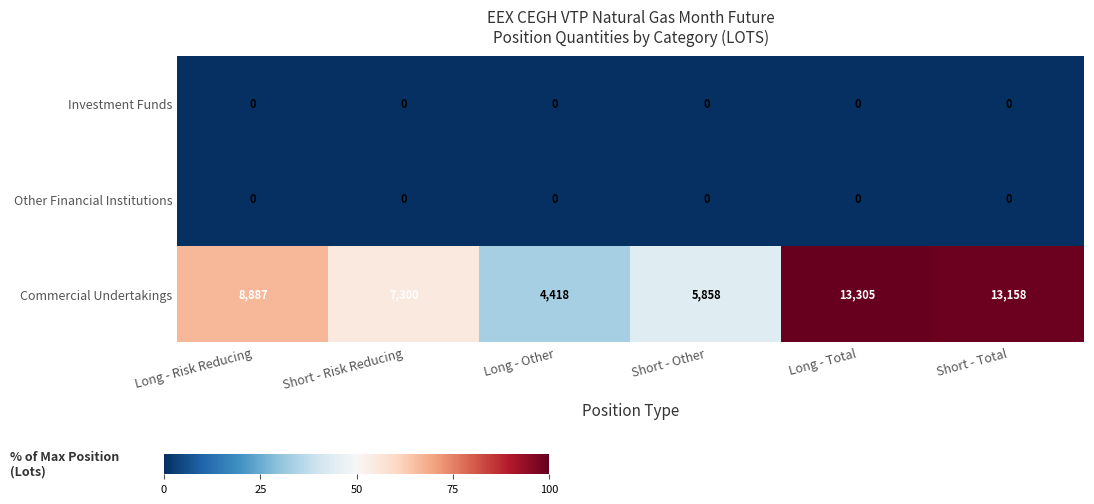

What is the approximate value of Commercial Undertakings at Short - Risk Reducing, to the nearest 100?

7300